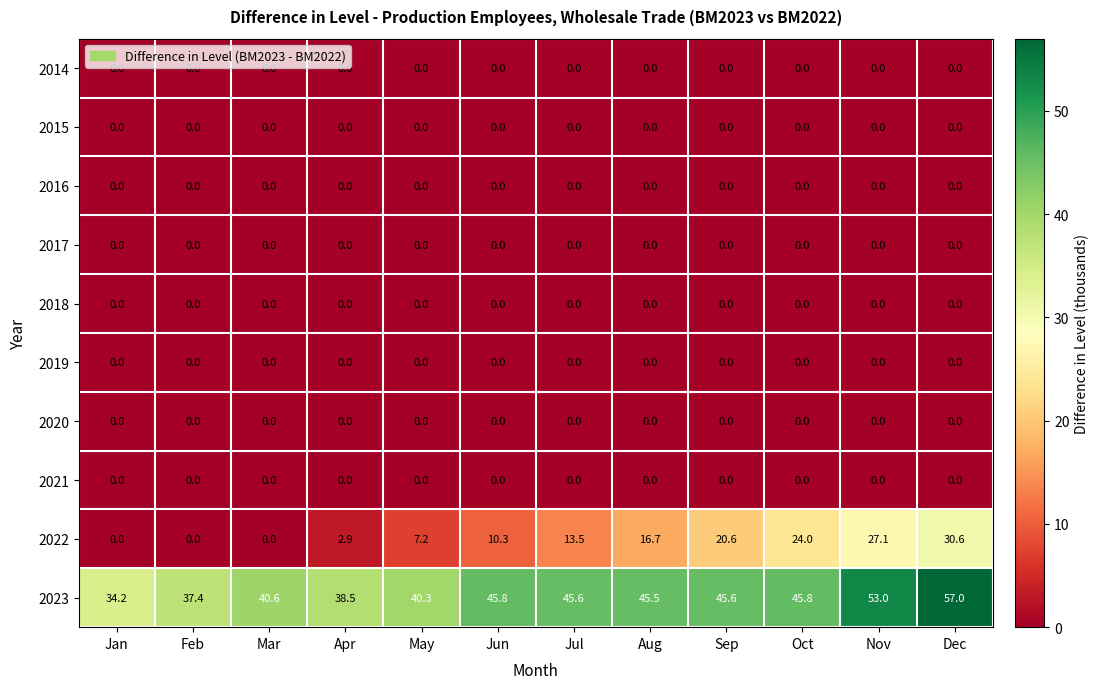

True or false: 2022 has a value of 7.2 at Jul.

False